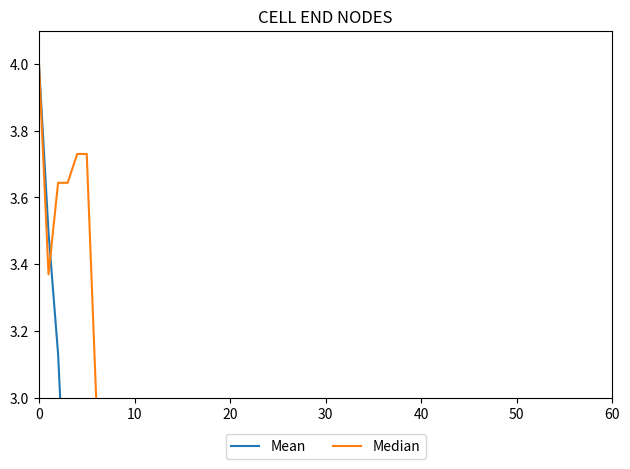

Which series has the largest total across all categories?

Median